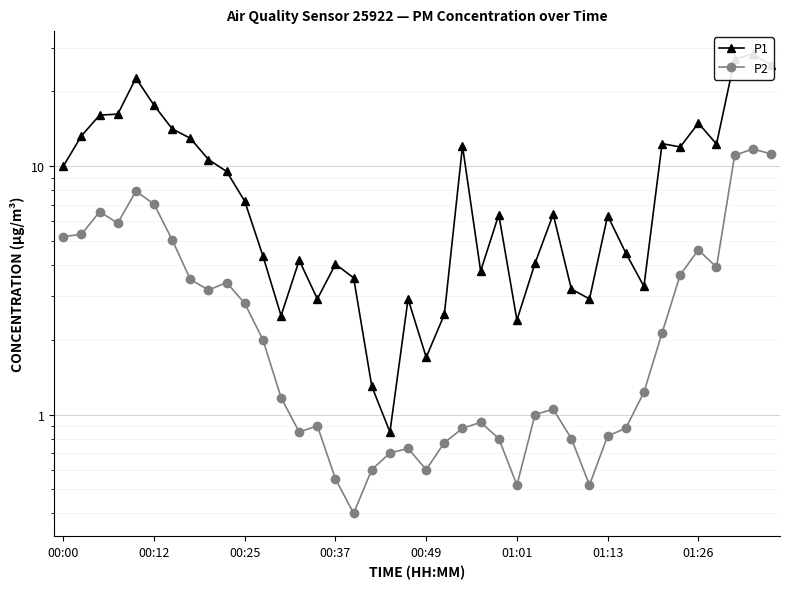

Which series has the widest spread of values?

P1